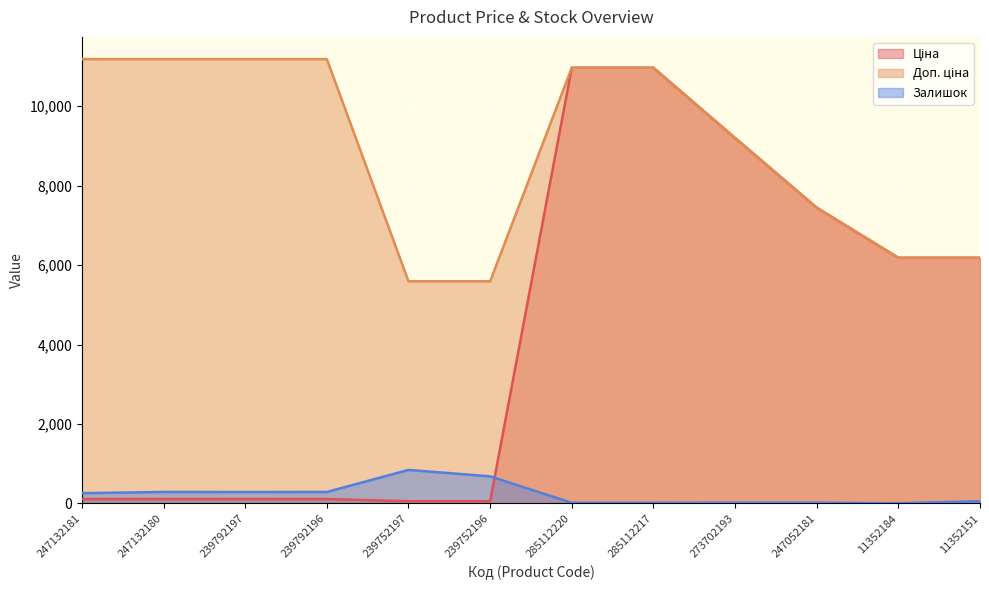

The value of Доп. ціна at 285112220 is 7226.2. True or false?

False